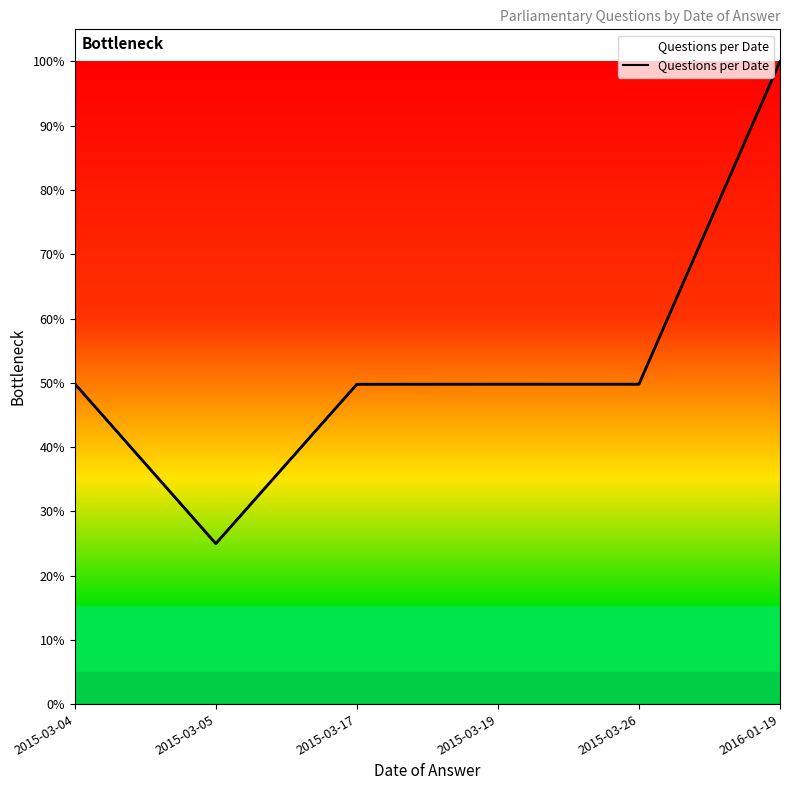

What is the difference between the values at 2015-03-04 and 2015-03-19?

0.1